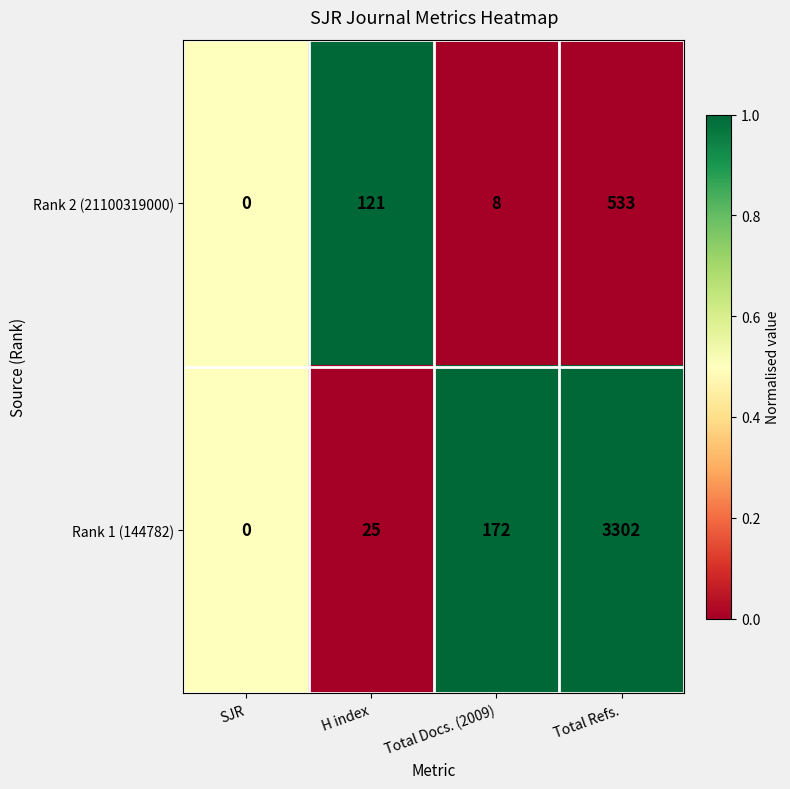

List the series in order of their overall mean, highest first.

Rank 1 (144782), Rank 2 (21100319000)